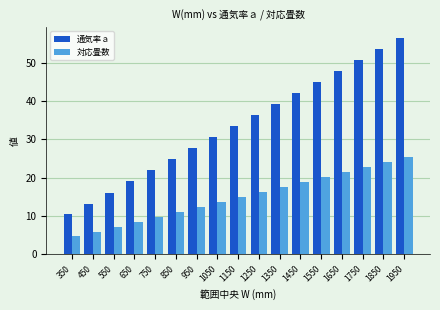

Reading right to left, list all the values displayed in this chart.

通気率ａ: 1950=56.4	1850=53.6	1750=50.7	1650=47.8	1550=44.9	1450=42.0	1350=39.2	1250=36.3	1150=33.4	1050=30.5	950=27.6	850=24.8	750=21.9	650=19.0	550=16.1	450=13.2	350=10.4
対応畳数: 1950=25.3	1850=24.1	1750=22.8	1650=21.5	1550=20.2	1450=18.9	1350=17.6	1250=16.3	1150=15.0	1050=13.7	950=12.4	850=11.1	750=9.8	650=8.5	550=7.2	450=5.9	350=4.7